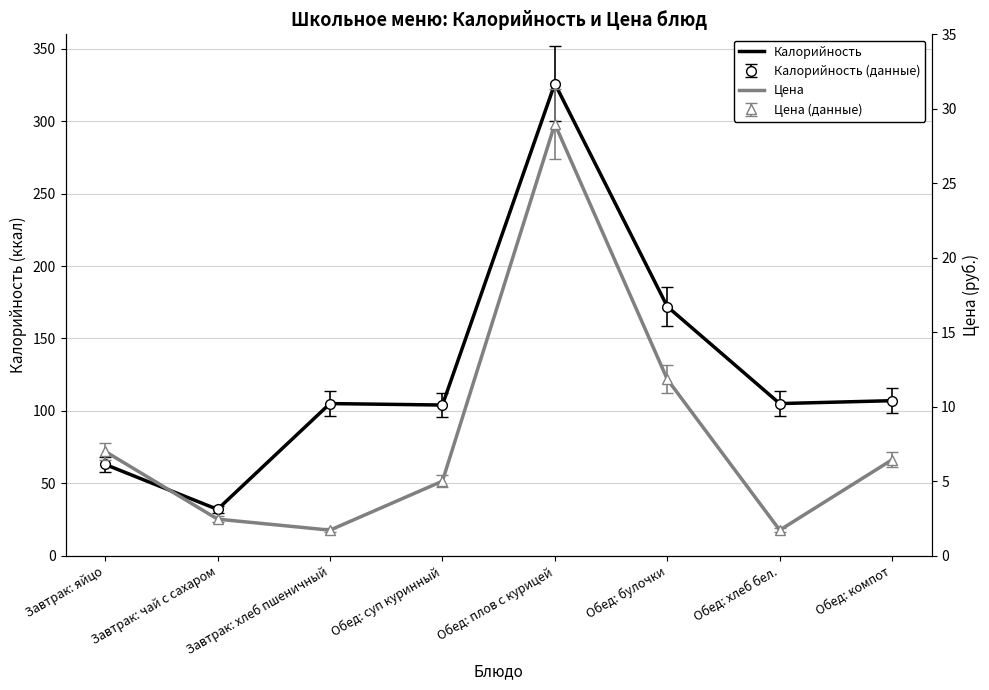

Is it true that Цена equals 2.5 at Завтрак: чай с сахаром?

True